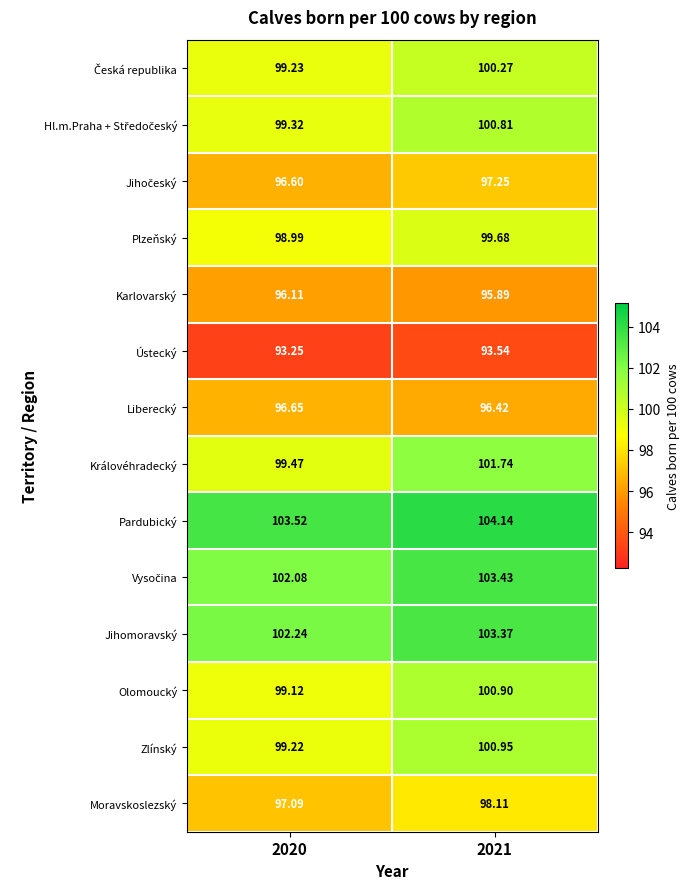

Between 2020 and 2021, which series saw the biggest shift?

Královéhradecký